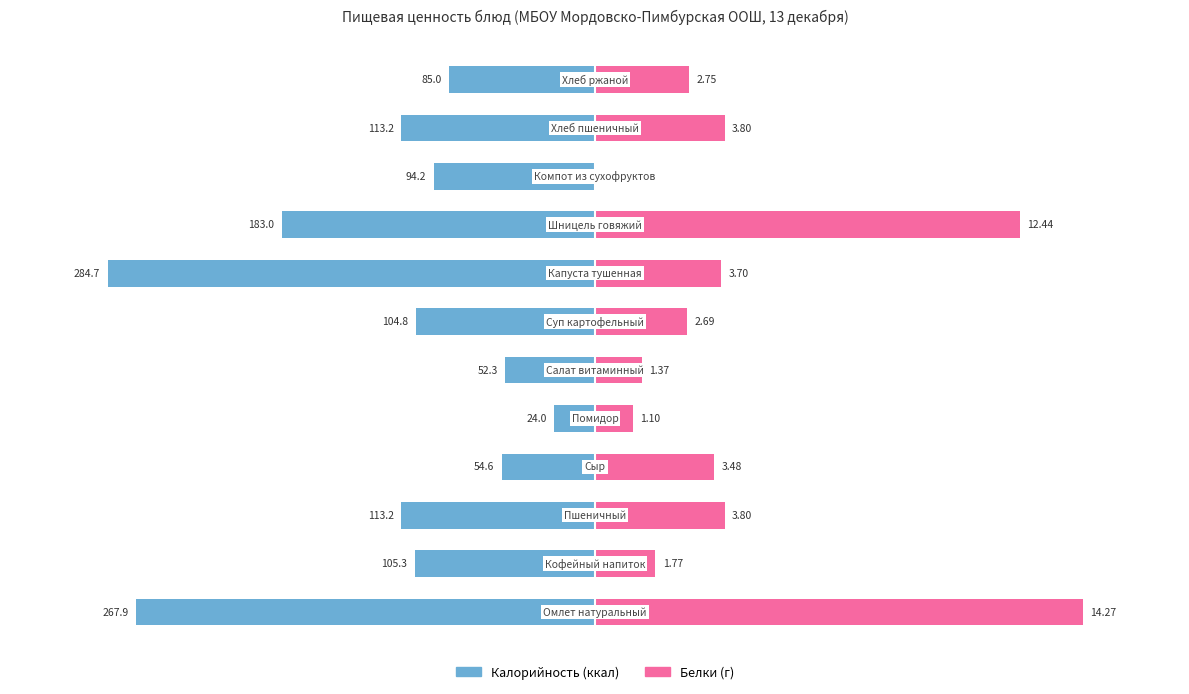

What are all the series names shown in the legend?

Калорийность, Белки